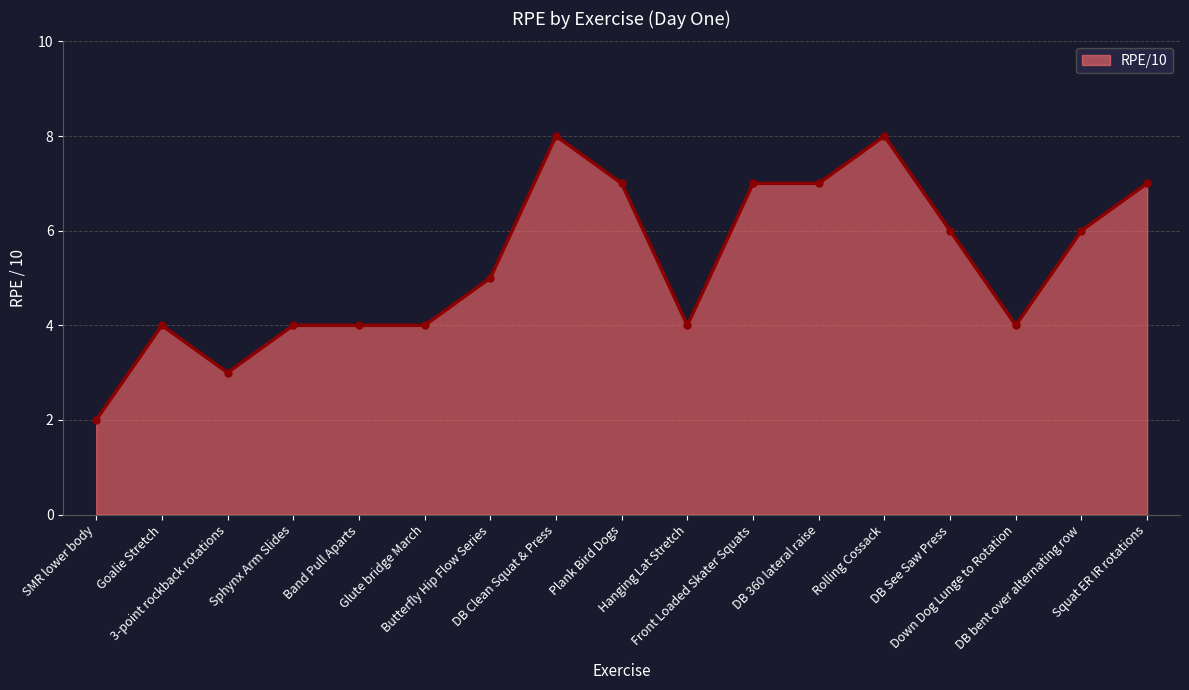

The value at Glute bridge March is 4. True or false?

True